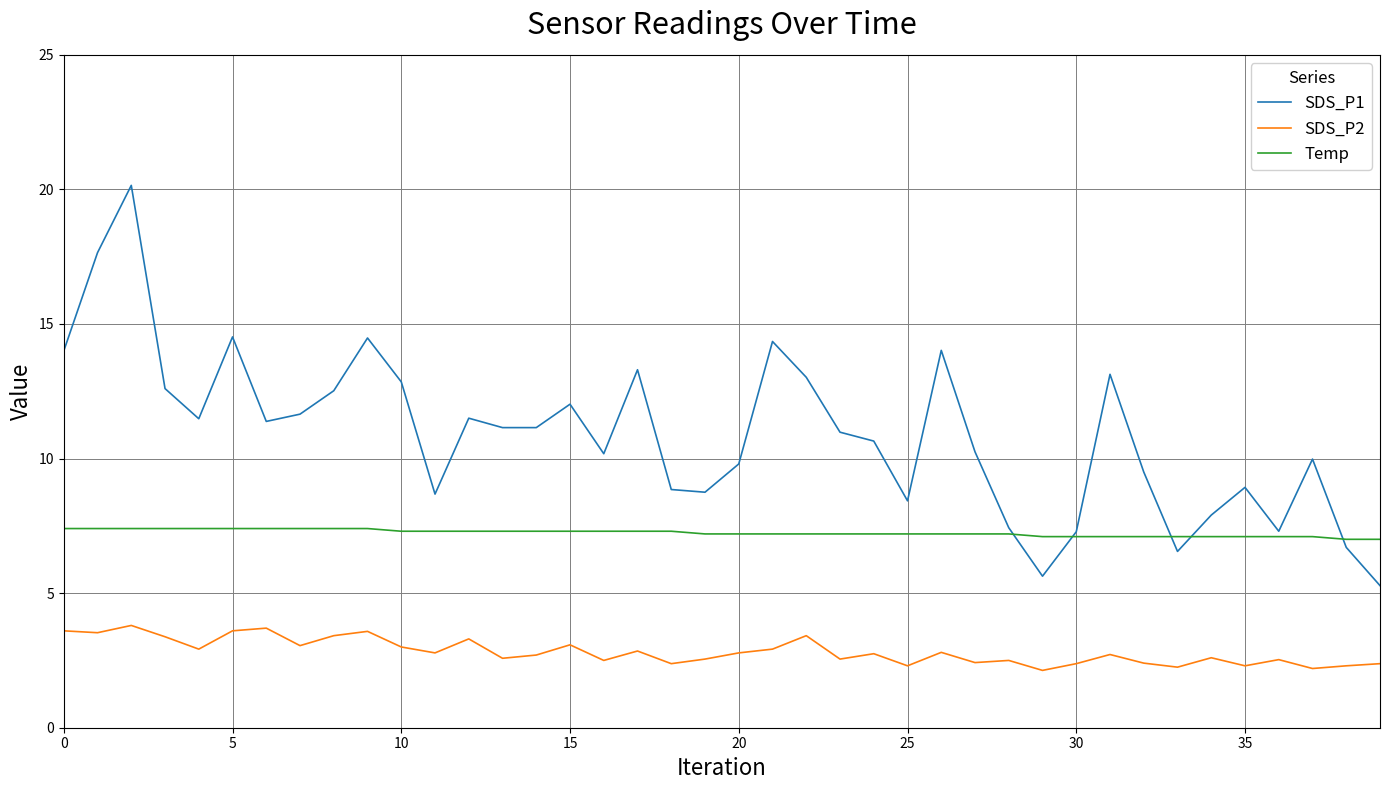

Which series has the largest total across all categories?

SDS_P1